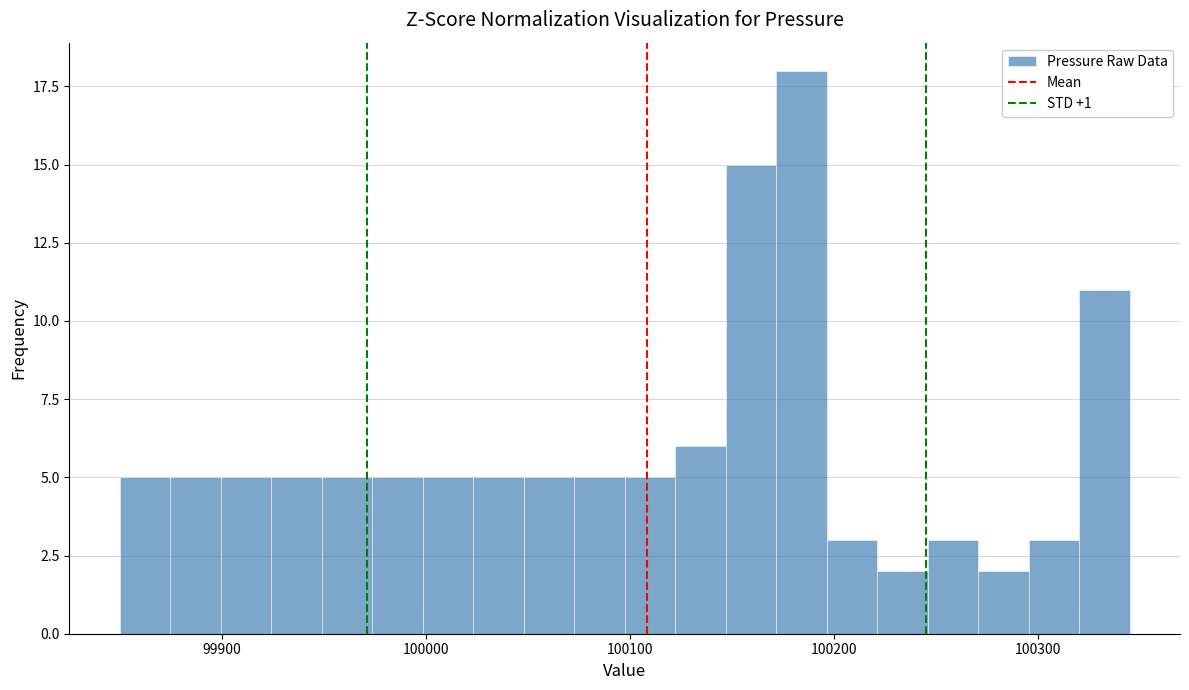

Around what value on the x-axis is the tallest bar? Give the approximate position of its centre, as read against the axis.

100180